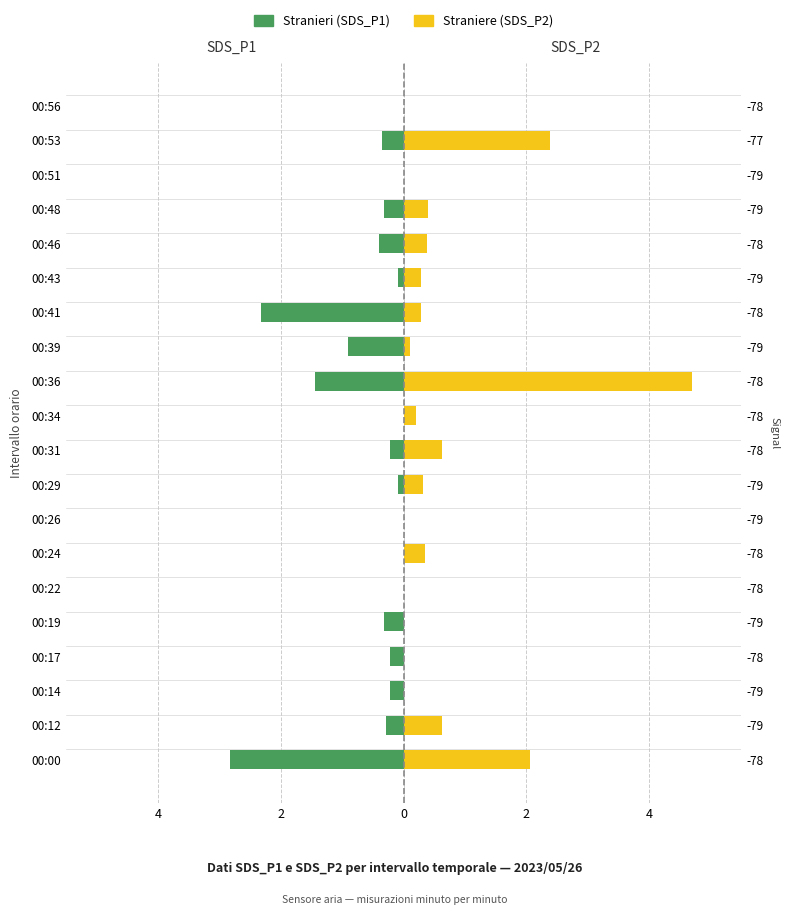

Count the number of data series in this chart.

2